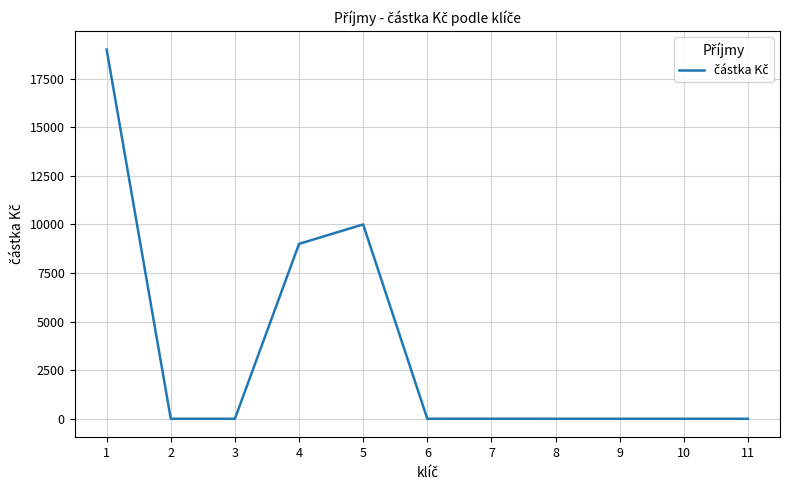

What is the change in value from 5 to 8?

-10000.0